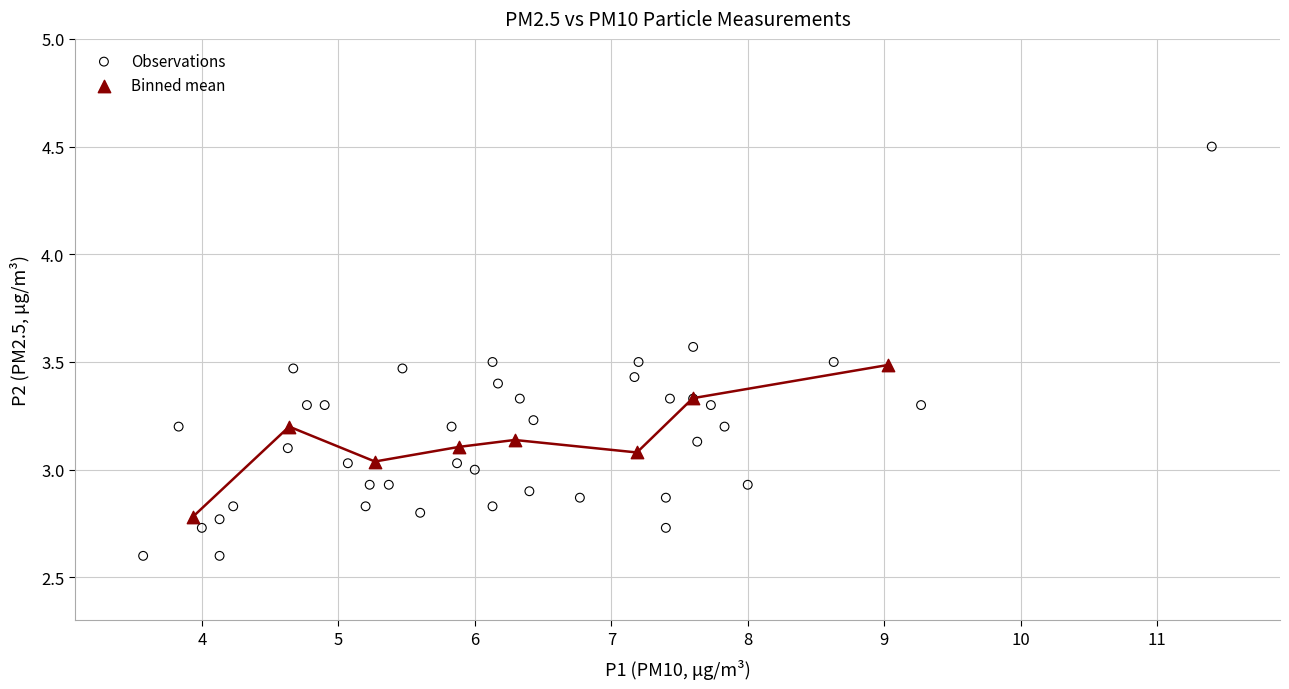

Which series reaches the minimum Y coordinate?

Observations